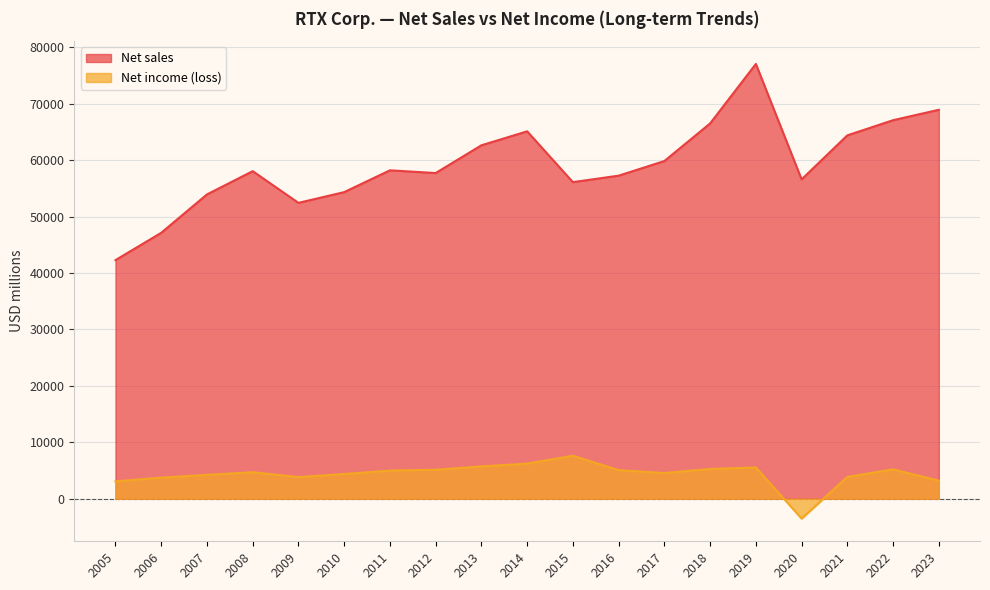

What is the lowest value of the Net income (loss) series?

-3519